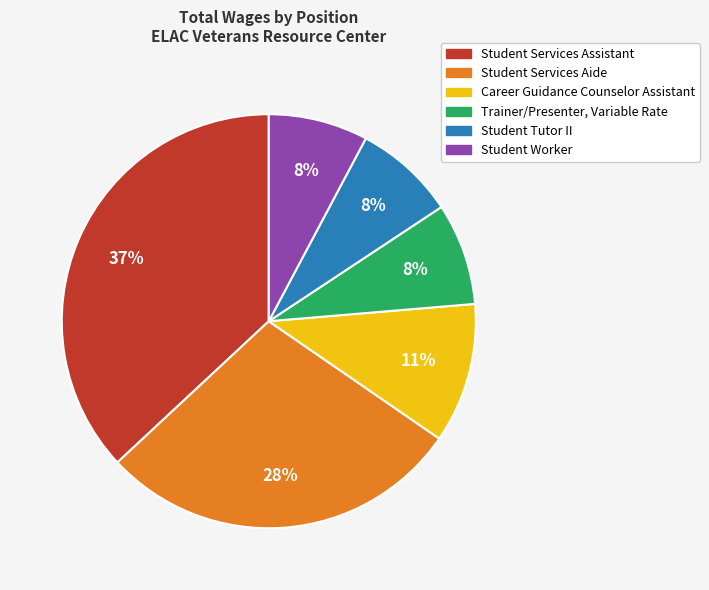

Which slice is the largest?

Student Services Assistant